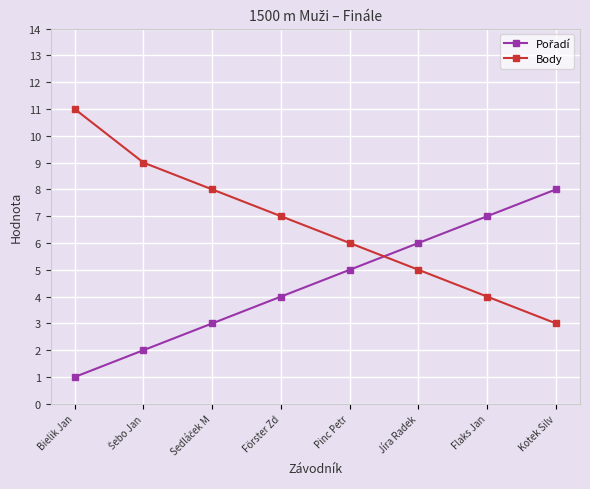

At which category is the sum across all series the highest?

Bielik Jan